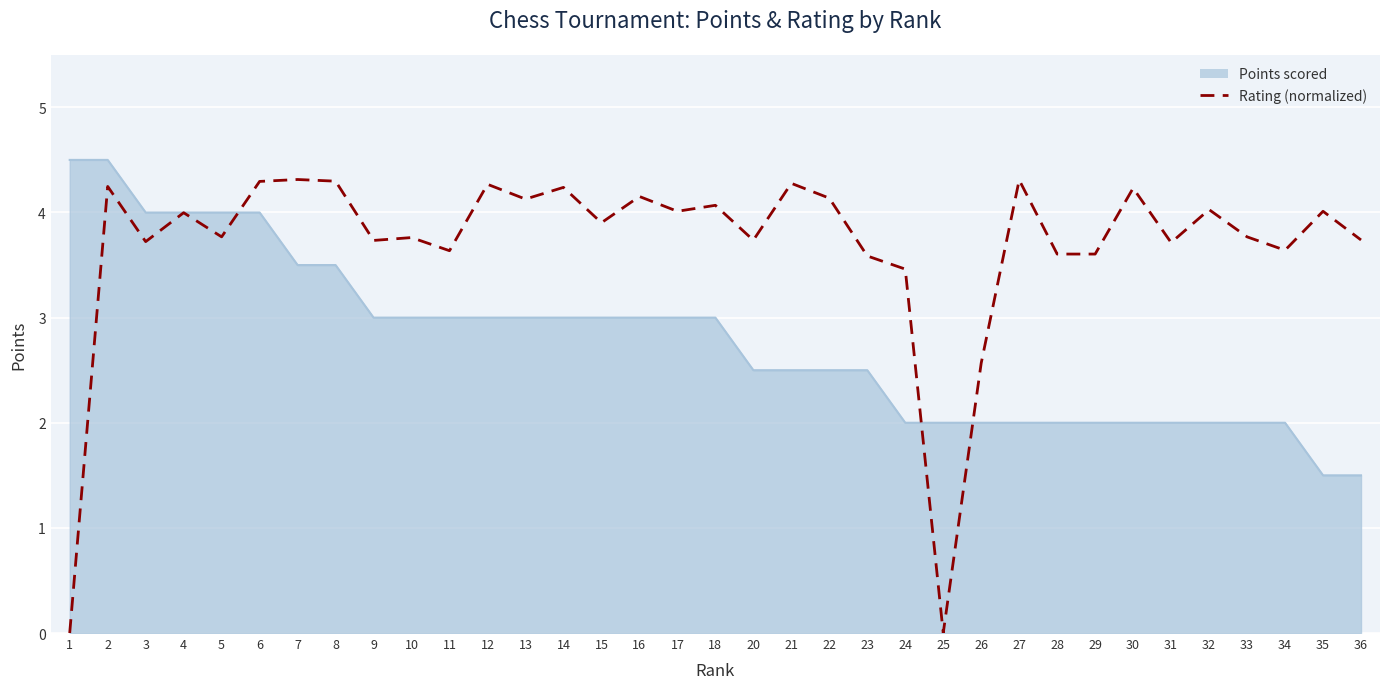

What is the spread (max minus min) of values at 8?

0.8